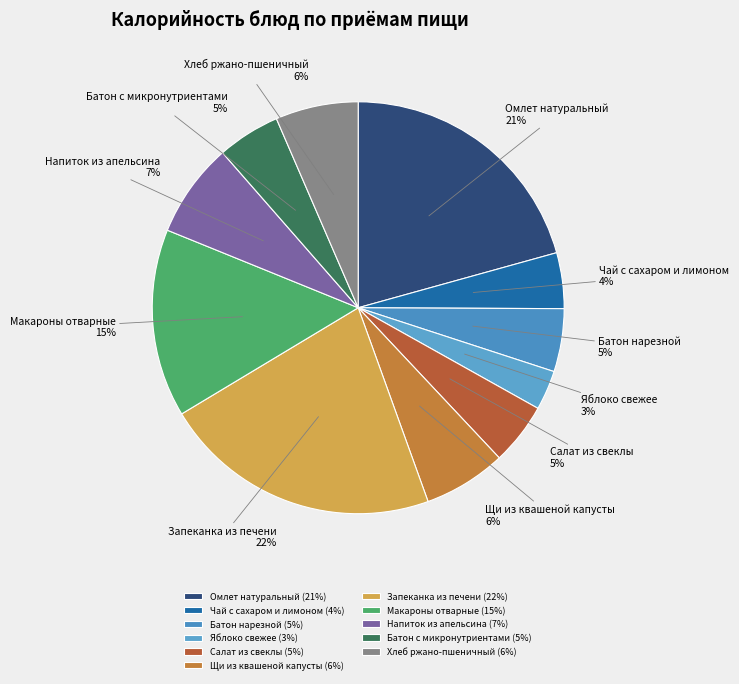

Do Яблоко свежее and Запеканка из печени together represent more than half of the pie?

No